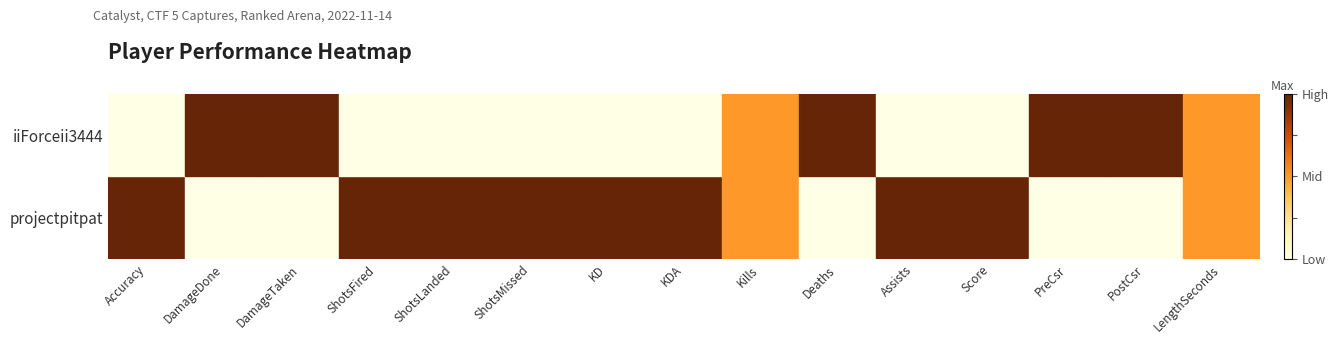

Between PreCsr and LengthSeconds, which is larger?

LengthSeconds